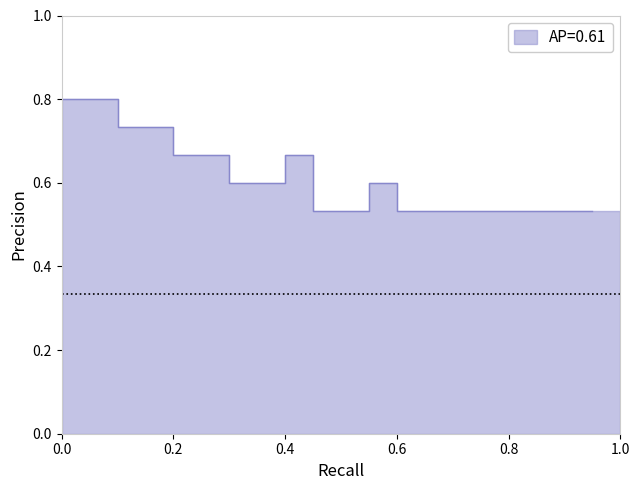

Read the value at 0.4.

0.7